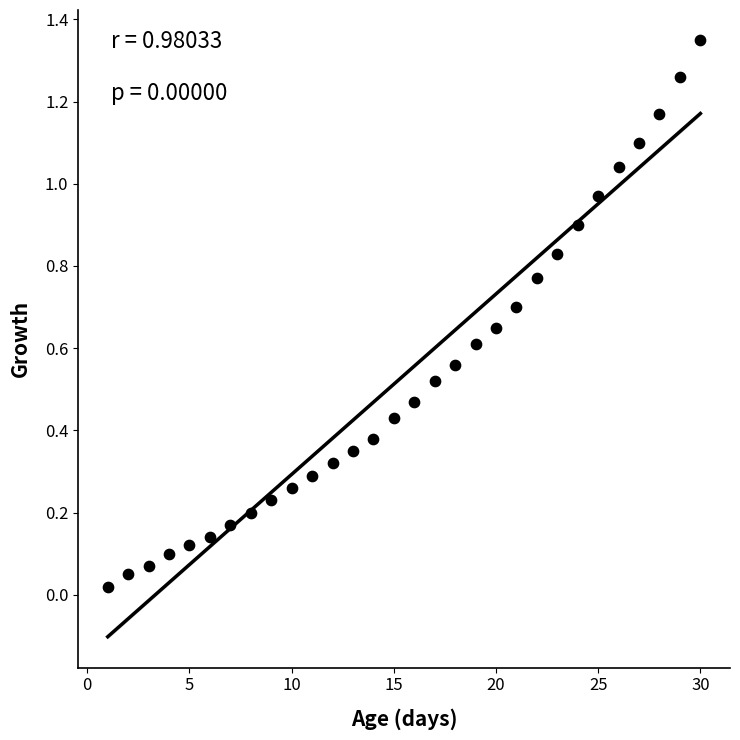

What is the range of X values (max minus min)?

29.0